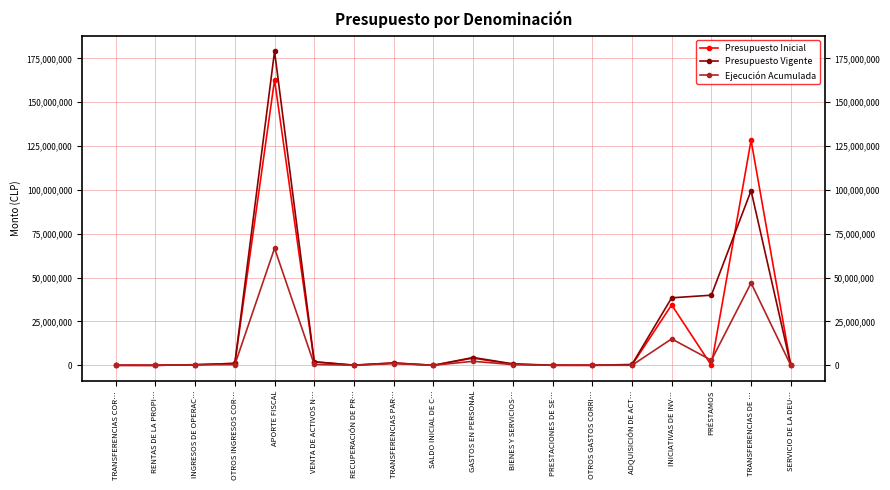

List the series in order of their peak value, highest first.

Presupuesto Vigente, Presupuesto Inicial, Ejecución Acumulada